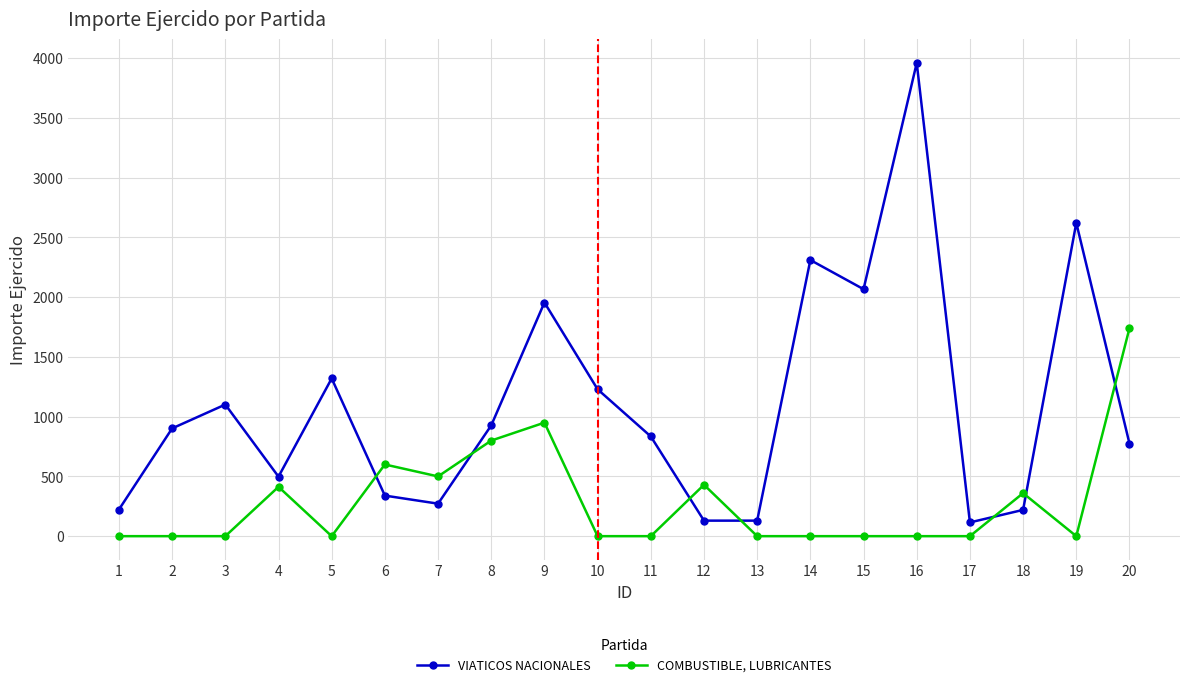

The value of COMBUSTIBLE, LUBRICANTES at 13 is 1033.9. True or false?

False